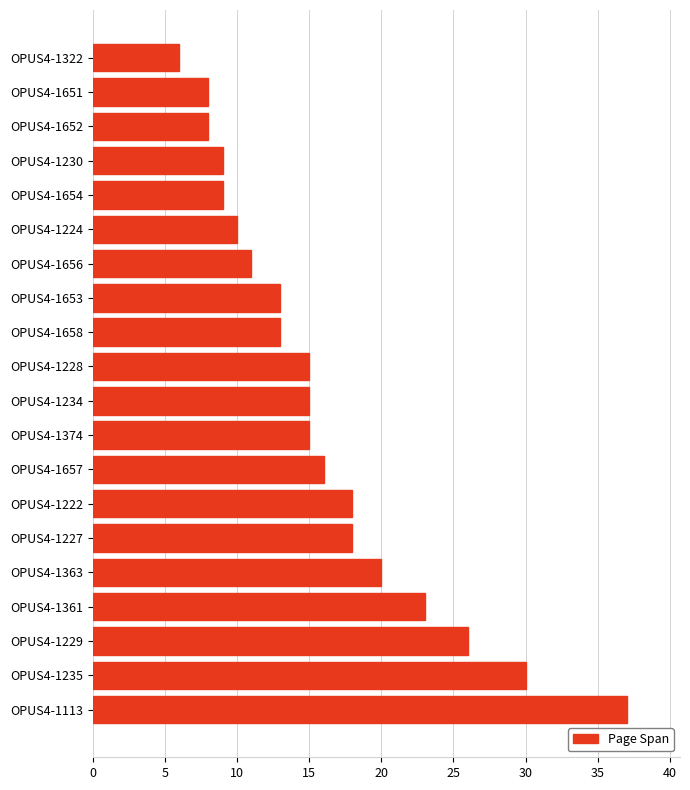

Approximately how many times larger is the value at OPUS4-1361 compared to OPUS4-1222?

1.3